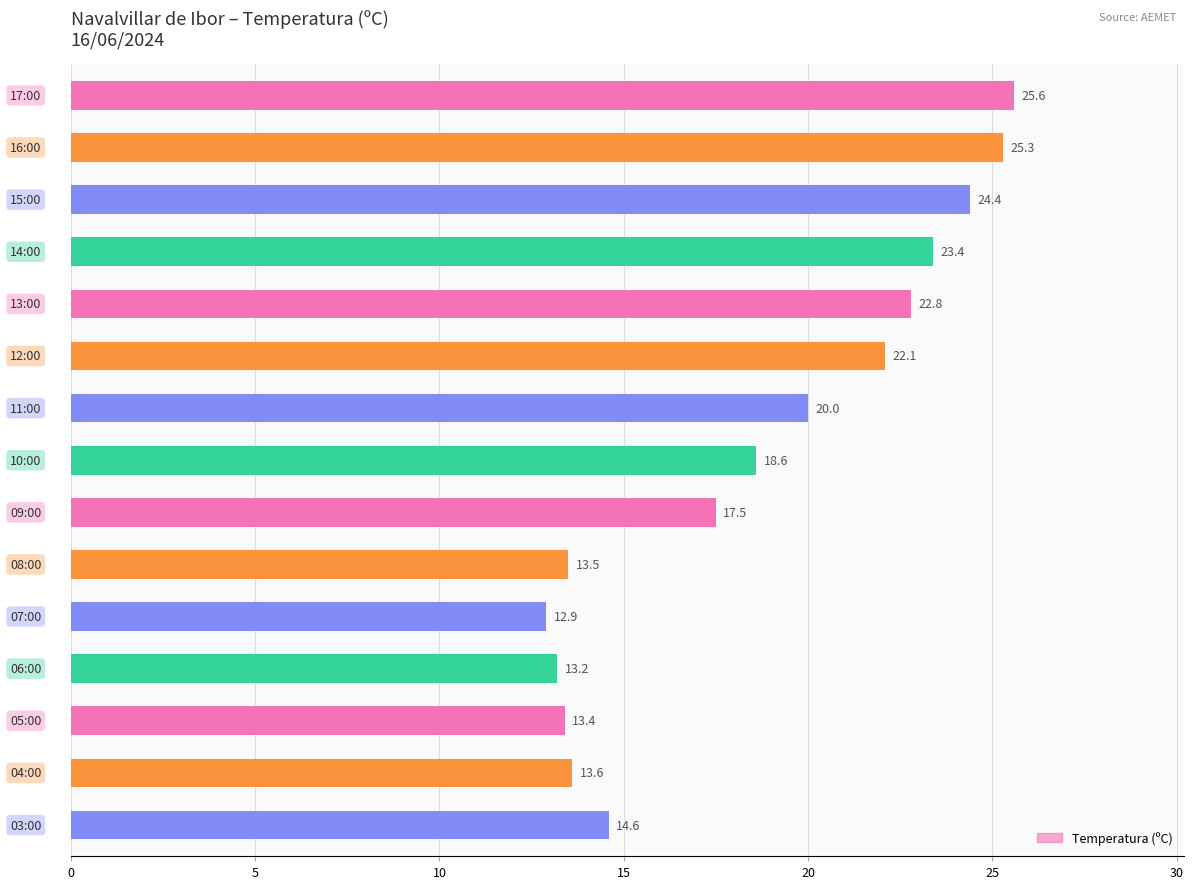

What is the value of the 1st bar from the top?

25.6